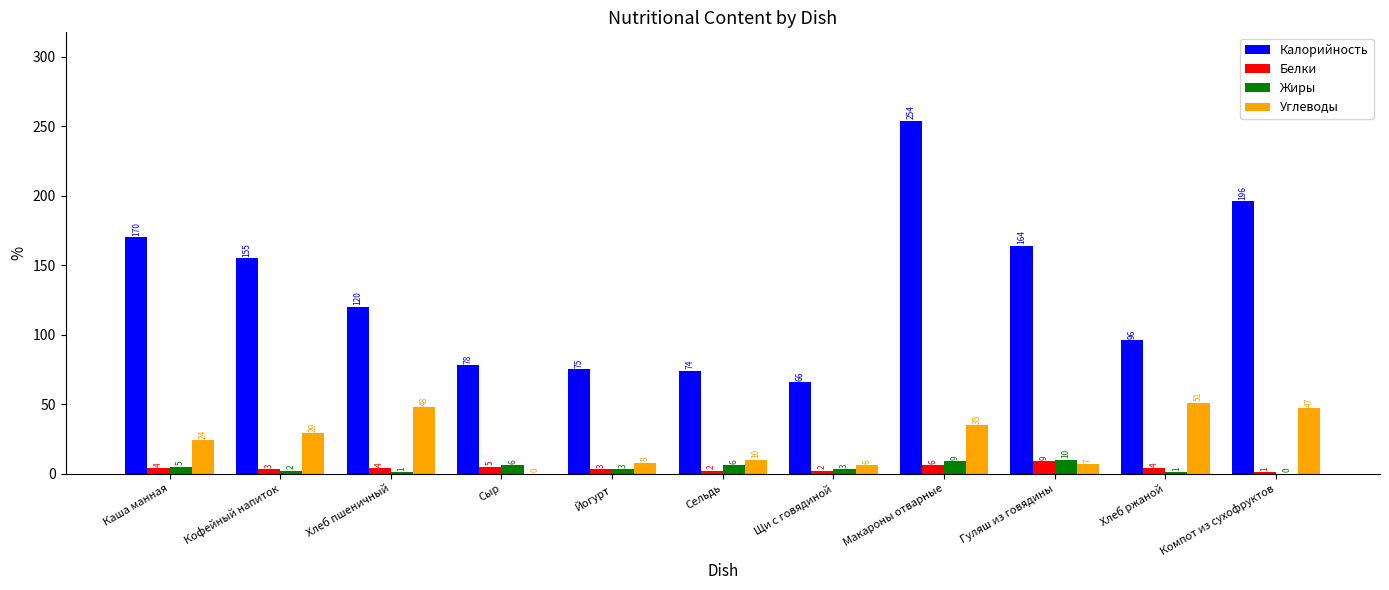

Which series has the largest total across all categories?

Калорийность